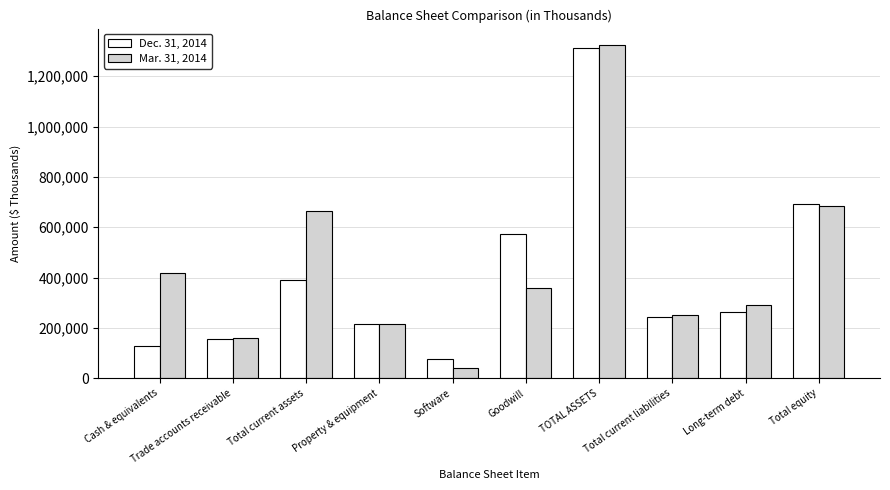

Reading right to left, list all the values displayed in this chart.

Dec. 31, 2014: Total equity=690408	Long-term debt=262761	Total current liabilities=242344	TOTAL ASSETS=1313953	Goodwill=572589	Software=77033	Property & equipment=216488	Total current assets=392031	Trade accounts receivable=155867	Cash & equivalents=126891
Mar. 31, 2014: Total equity=682857	Long-term debt=289043	Total current liabilities=249469	TOTAL ASSETS=1323301	Goodwill=358384	Software=39425	Property & equipment=216906	Total current assets=665525	Trade accounts receivable=160718	Cash & equivalents=418586